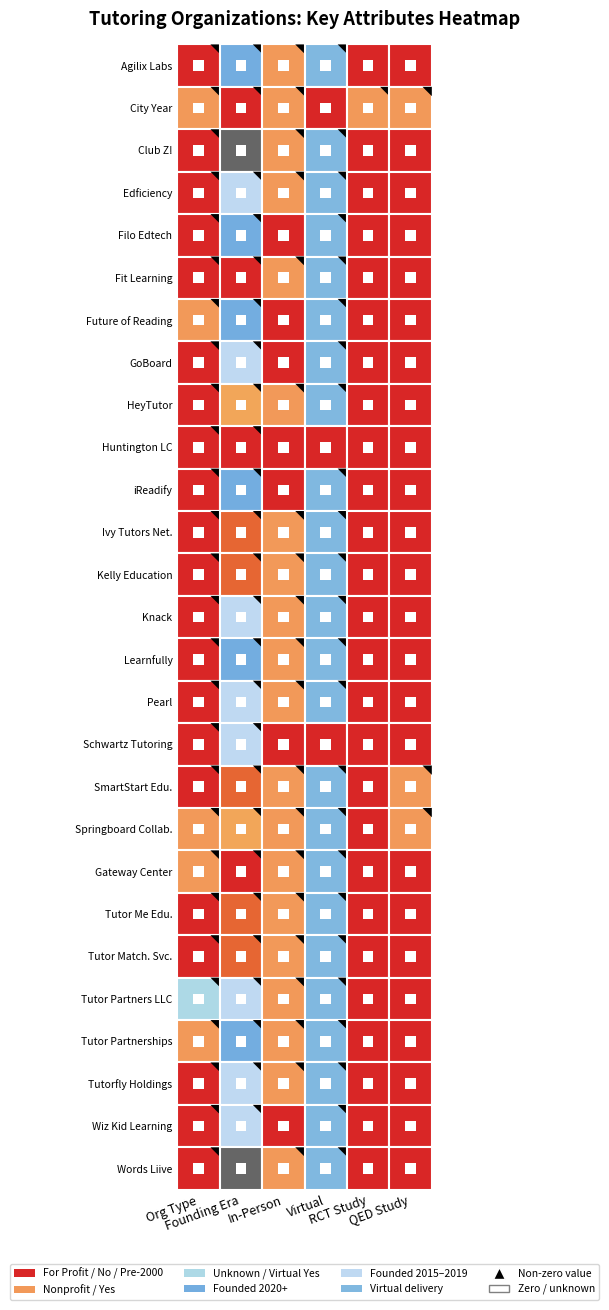

The value of Tutor Partners, LLC at 1 is -712. True or false?

False